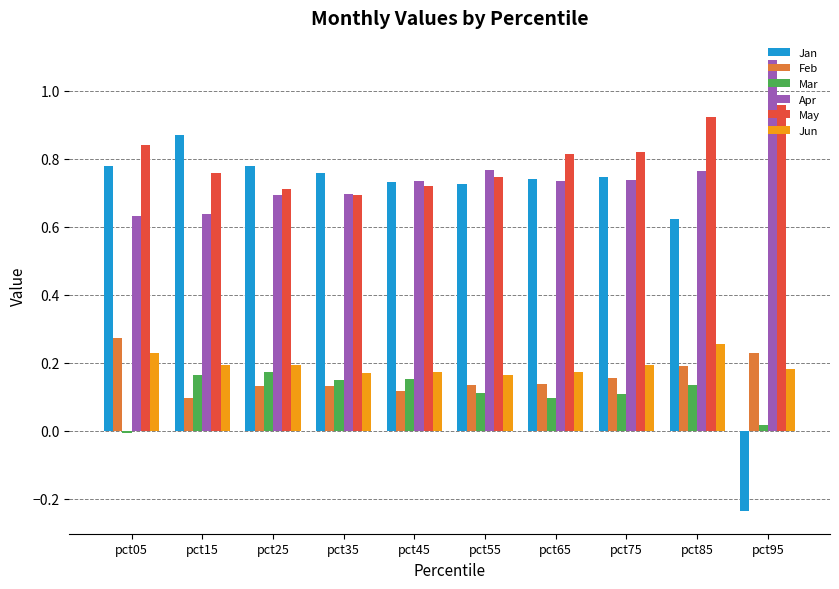

What is the total value across all series at pct25?

2.7